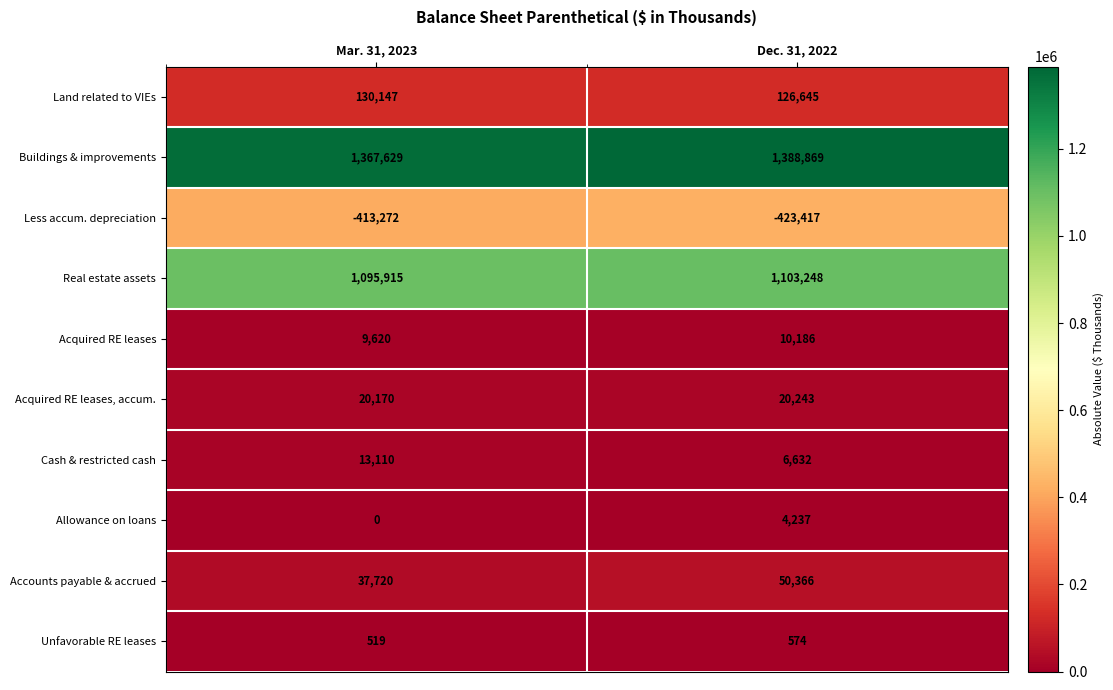

What value does the Real estate assets series have at Dec. 31, 2022, to the nearest 100?

1103200